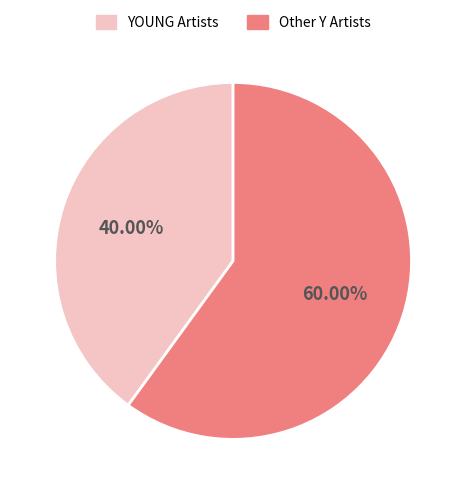

Combined, do Other Y Artists and YOUNG Artists account for over 50%?

Yes